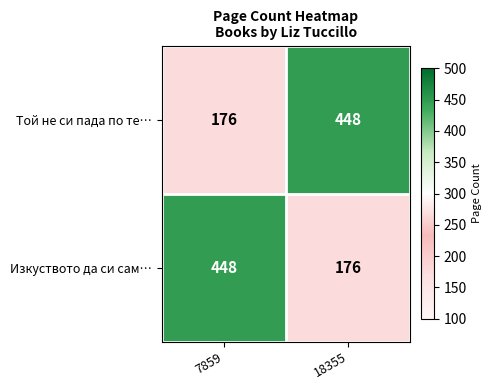

Reading left to right, transcribe all the data shown in this chart.

Той не си пада по те…: 7859=176	18355=448
Изкуството да си сам…: 7859=448	18355=176